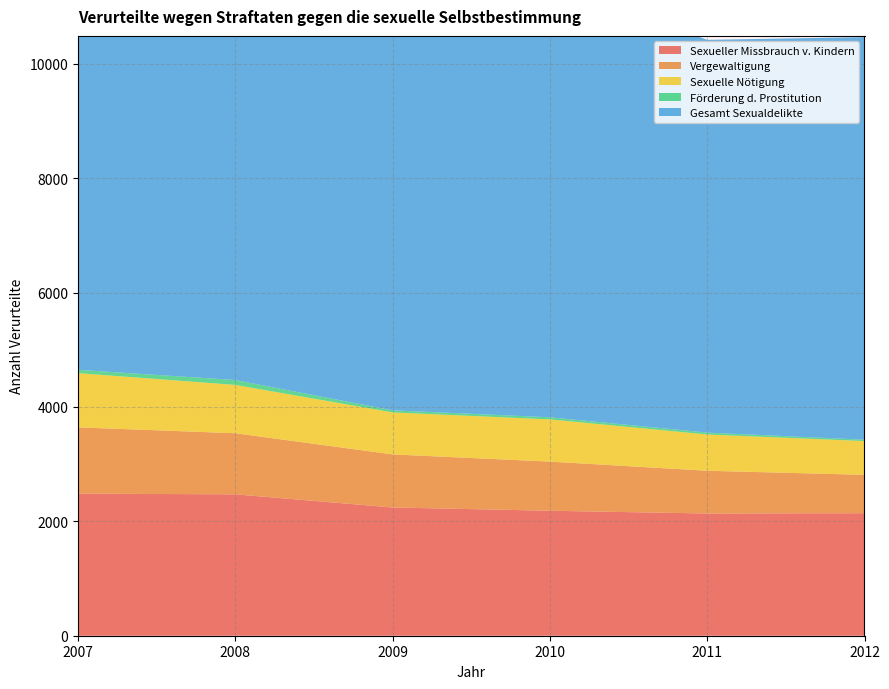

Reading left to right, list all the values displayed in this chart.

Sexueller Missbrauch v. Kindern: 2007=2484	2008=2472	2009=2242	2010=2185	2011=2137	2012=2142
Vergewaltigung: 2007=1159	2008=1068	2009=928	2010=859	2011=747	2012=671
Sexuelle Nötigung: 2007=948	2008=845	2009=734	2010=738	2011=634	2012=590
Förderung d. Prostitution: 2007=58	2008=85	2009=36	2010=37	2011=33	2012=24
Gesamt Sexualdelikte: 2007=8832	2008=9119	2009=8131	2010=7616	2011=6867	2012=7038